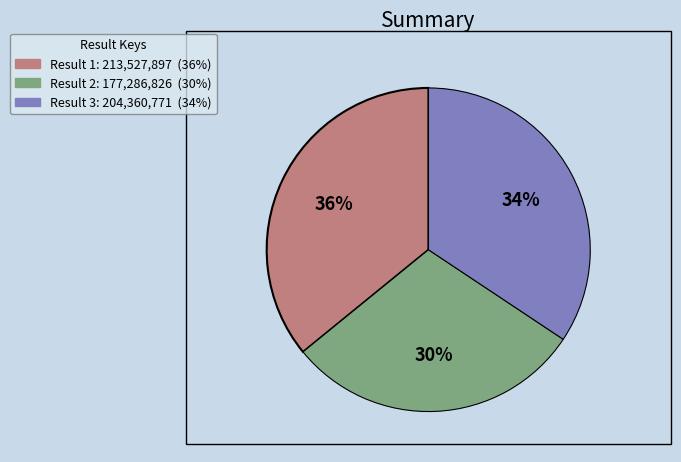

Is there any slice that represents more than half of the pie?

No